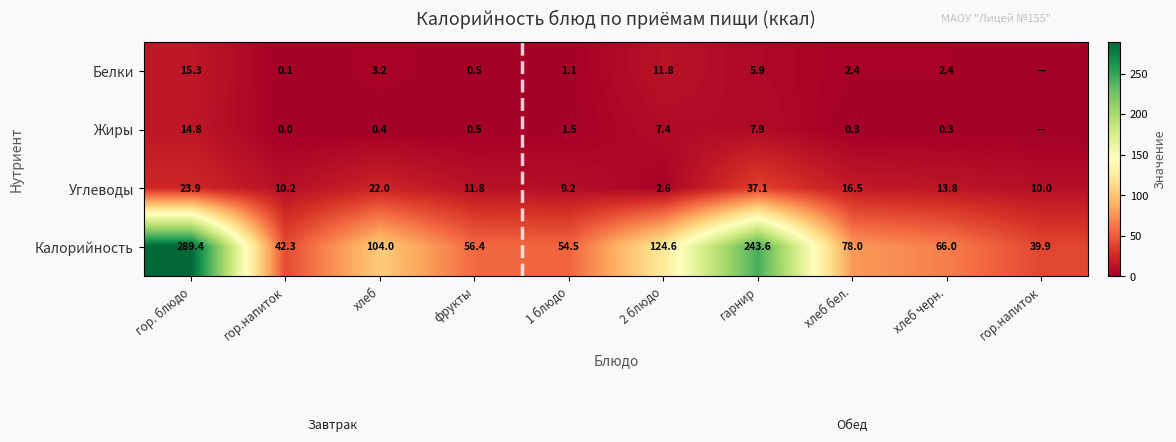

What is the sum of the Калорийность values at гарнир and хлеб?

347.6